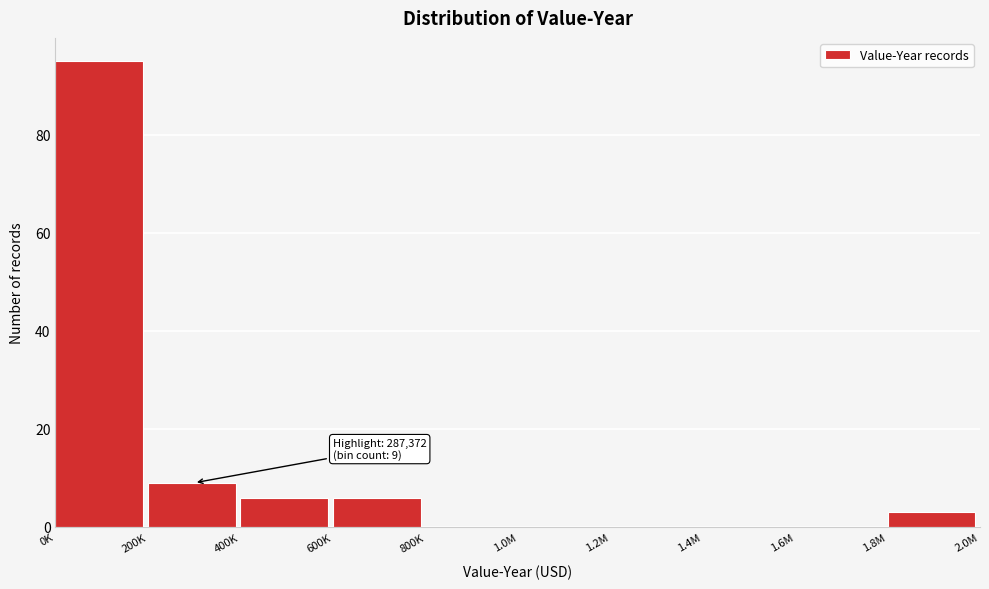

Reading left to right, extract all data points from this chart.

0K=95	200K=9	400K=6	600K=6	800K=0	1.0M=0	1.2M=0	1.4M=0	1.6M=0	1.8M=3